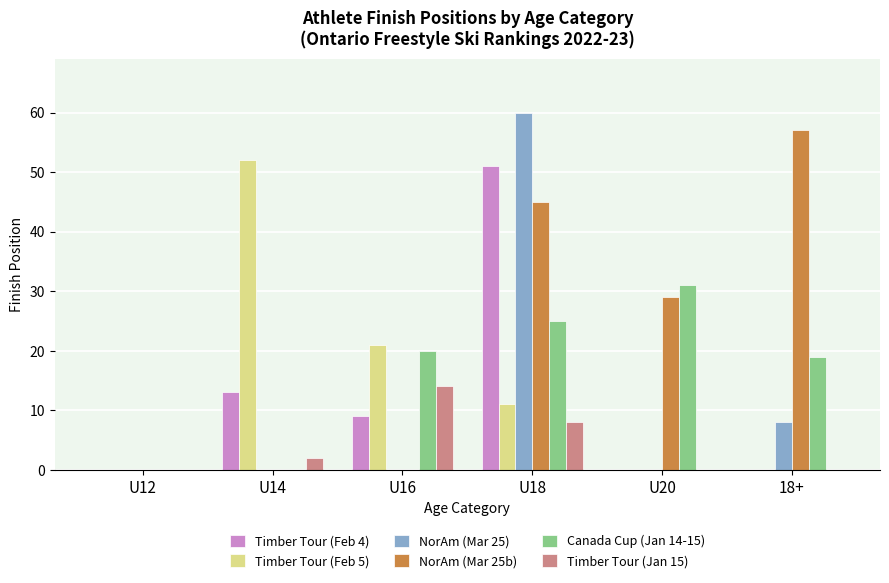

The value of NorAm (Mar 25b) at 18+ is 57. True or false?

True